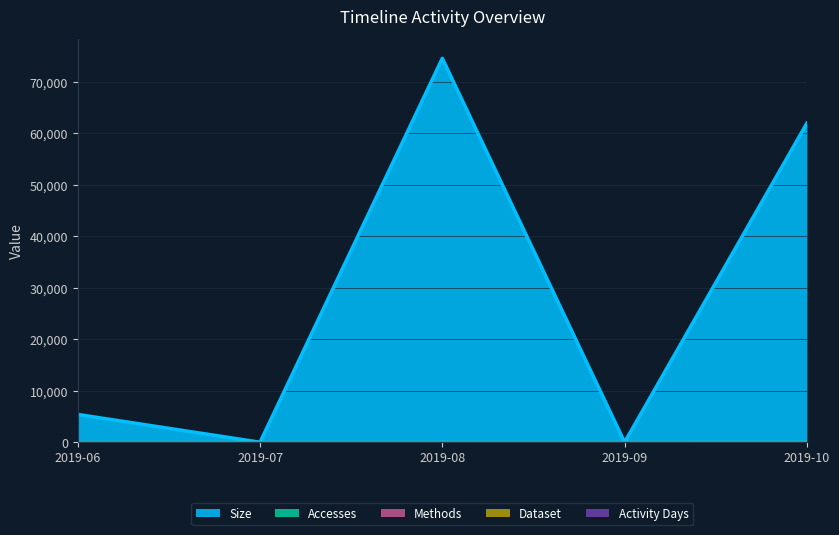

Reading left to right, transcribe all the data shown in this chart.

Size: 5400	0	74601	0	62002
Accesses: 1	0	1	0	6
Methods: 1	0	1	0	1
Dataset: 1	0	1	0	1
Activity Days: 1	0	1	0	1